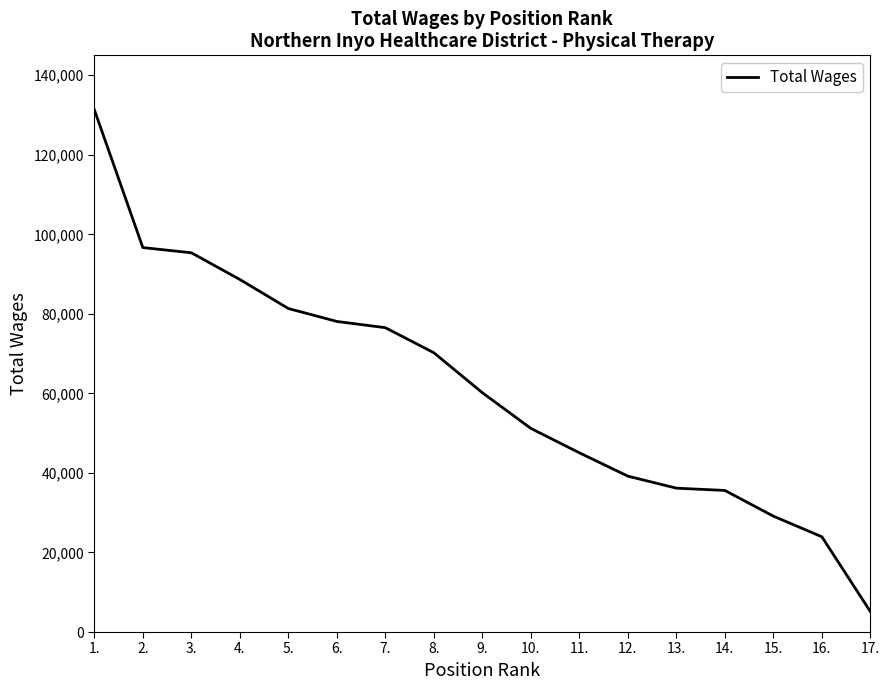

What is the change in value from 1. to 10.?

-80119